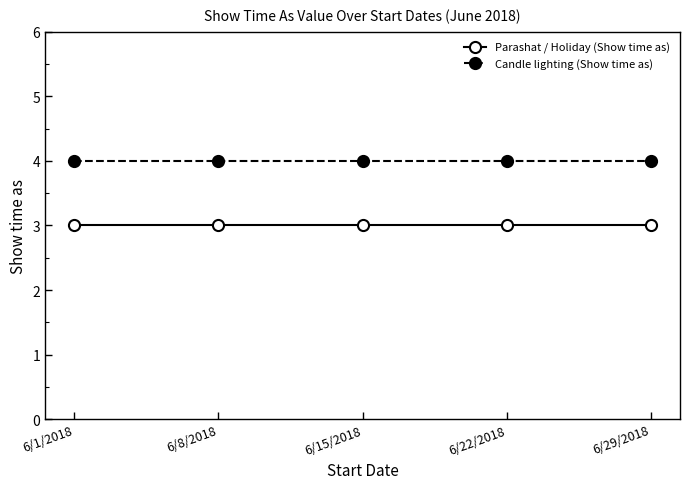

Rank the series by their average value, from highest to lowest.

Candle lighting (Show time as), Parashat / Holiday (Show time as)